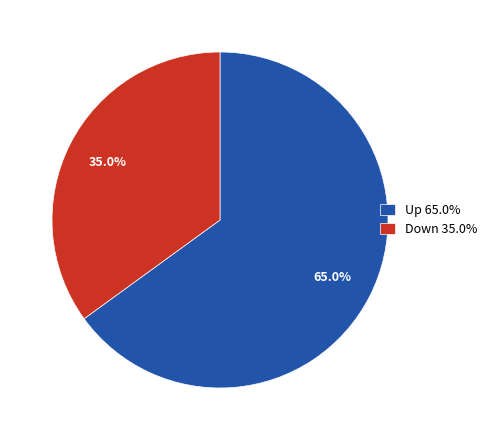

What percentage is NOT represented by Down 35.0%?

65.0%